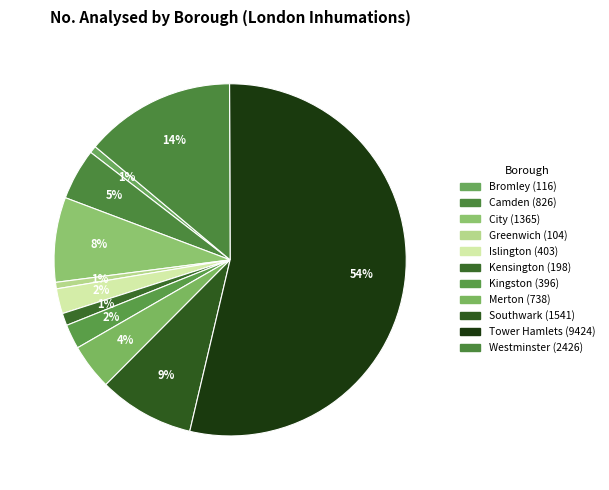

Count the number of slices in the pie.

11